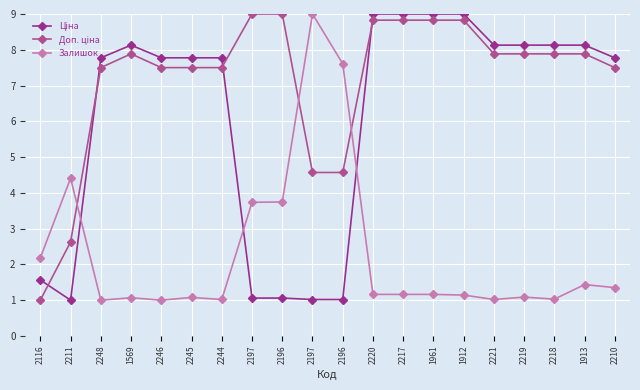

Where is Доп. ціна nearest to the value 5?

2197